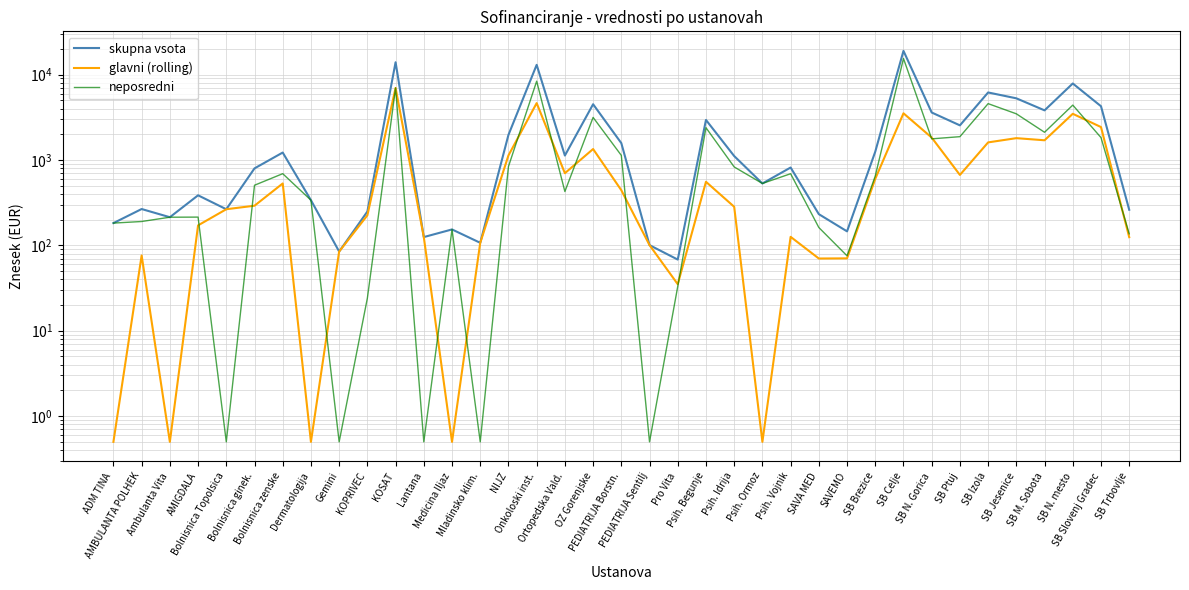

In glavni (rolling), how many points are lower than both neighbors (excluding endpoints)?

9